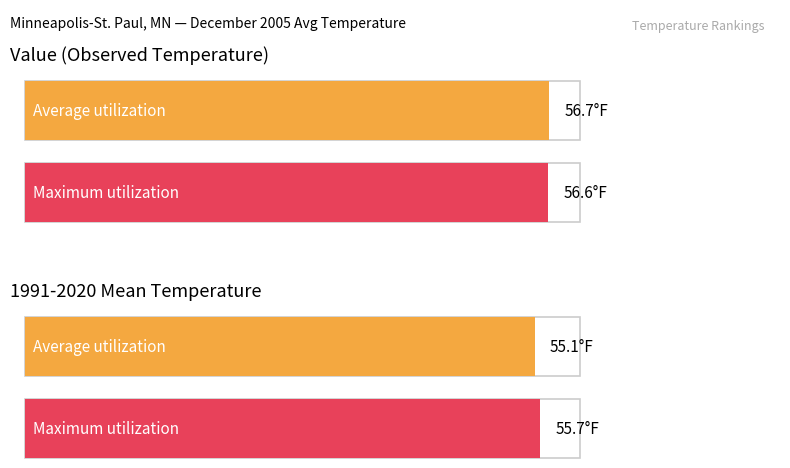

Is it true that Value equals 47.1 at 3?

False